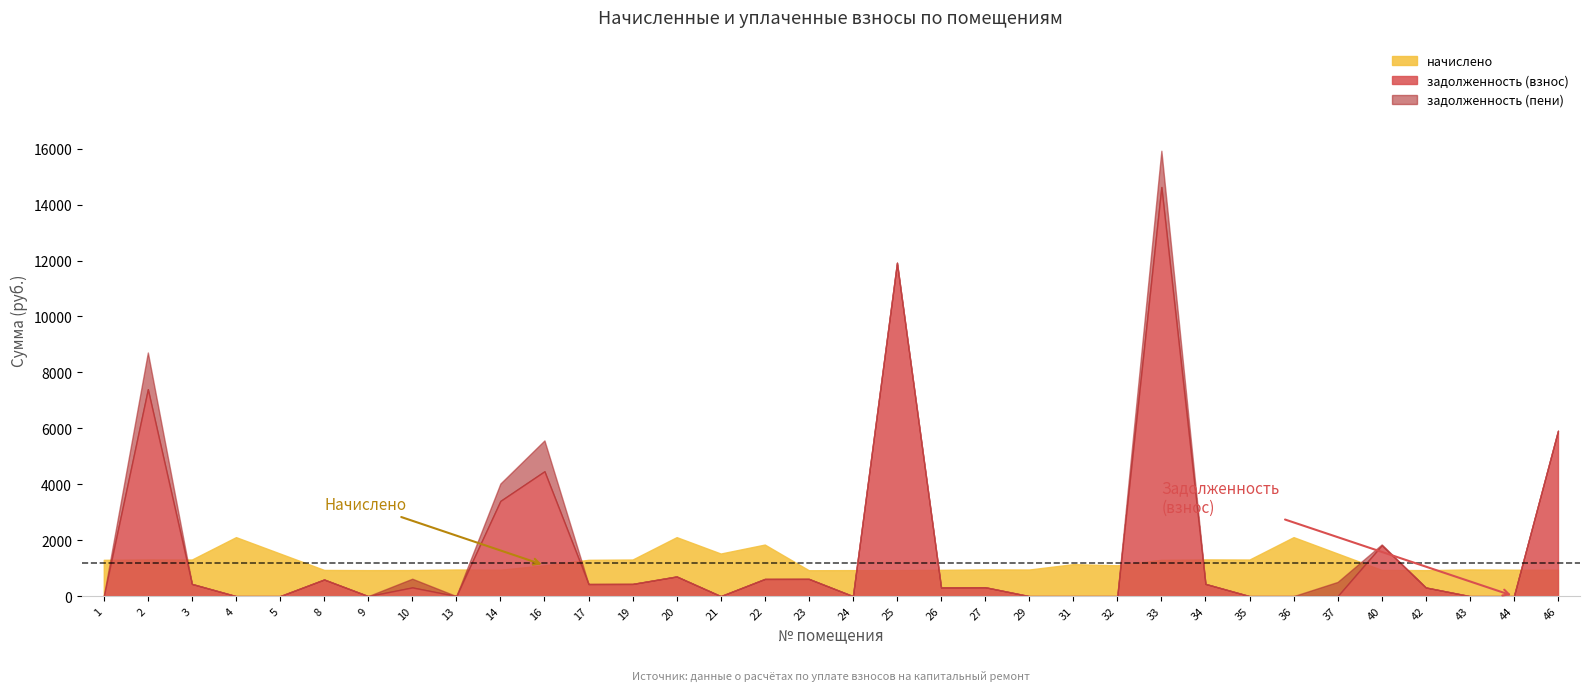

What is the sum of all задолженность (взнос) values?

55082.1